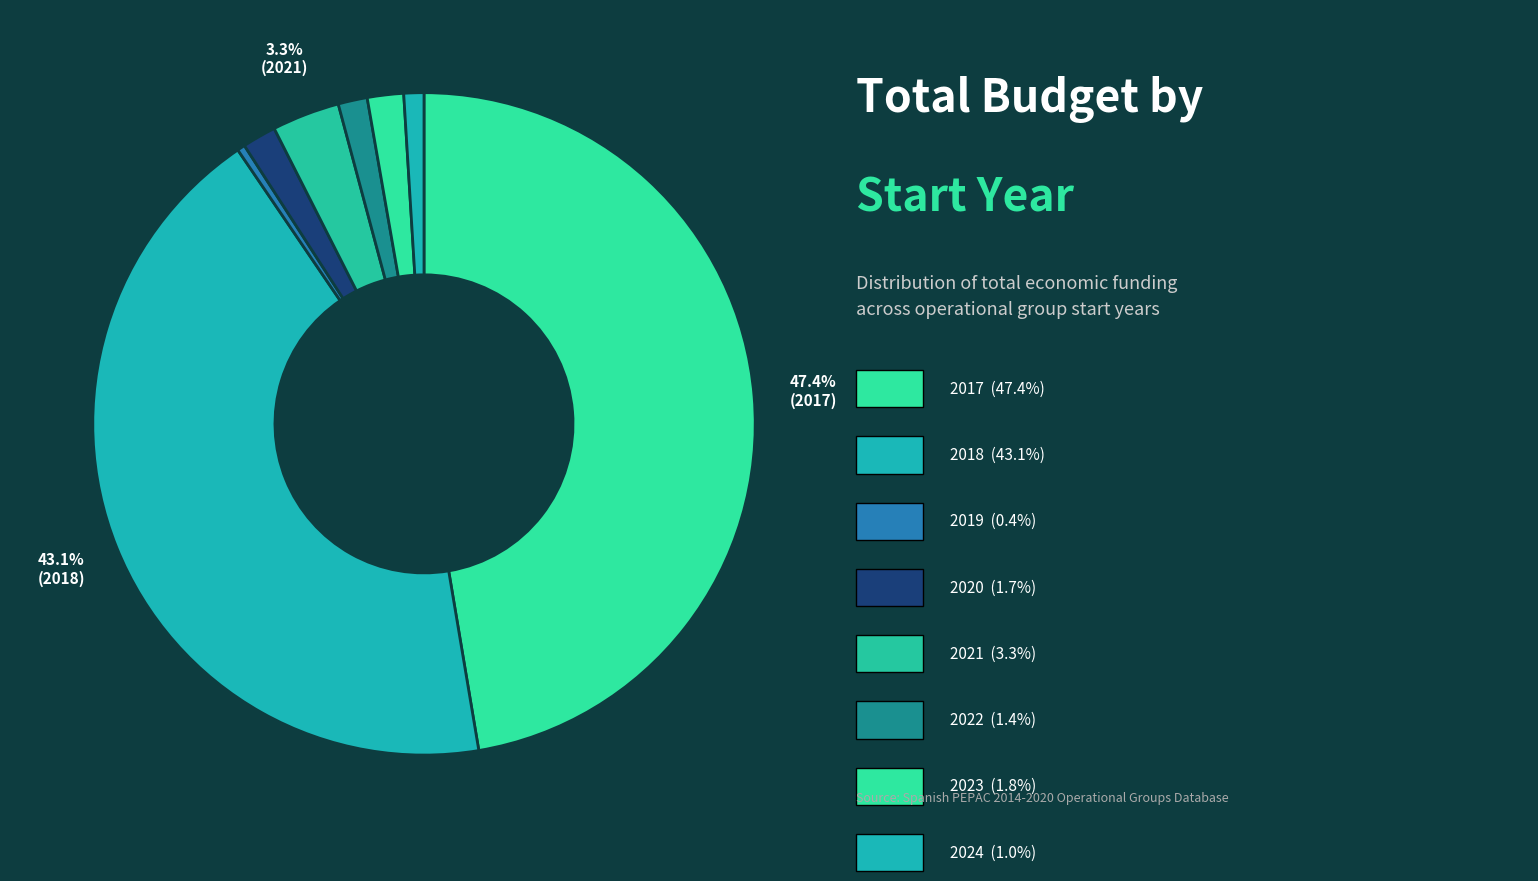

How many slices are in this pie chart?

8